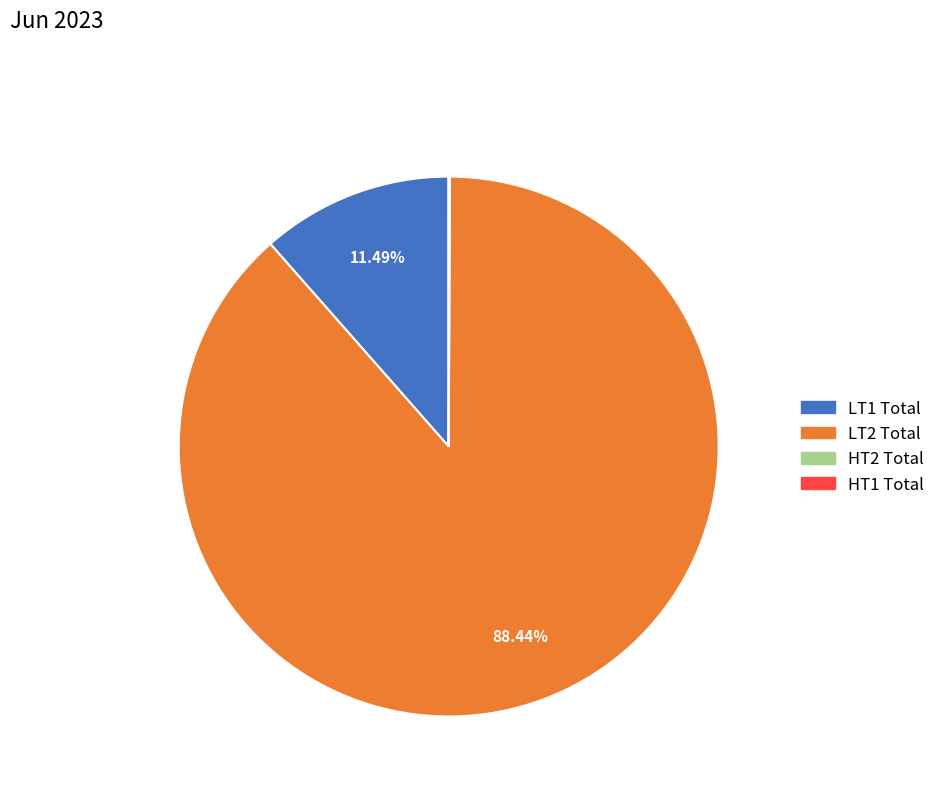

What is the largest slice in the pie chart?

LT2 Total